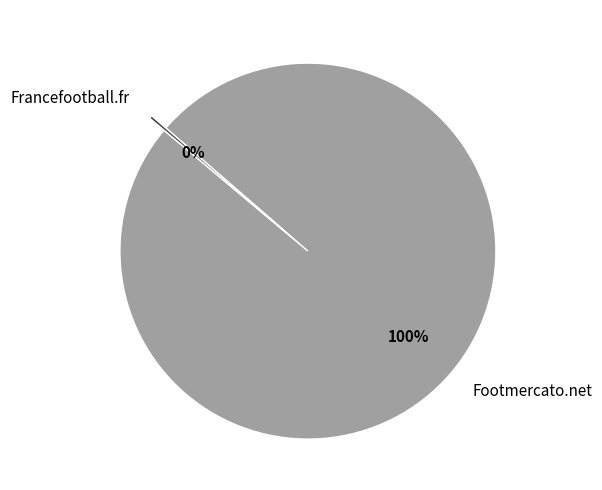

To the nearest percent, what percentage of the pie is Footmercato.net?

100%